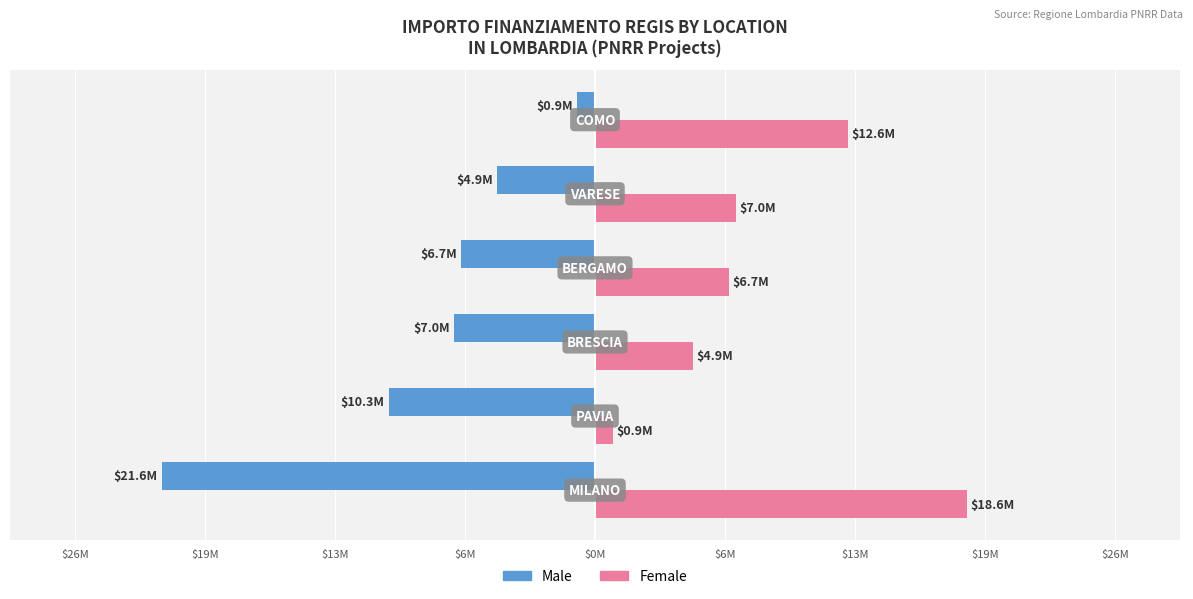

What are all the series names shown in the legend?

Male, Female